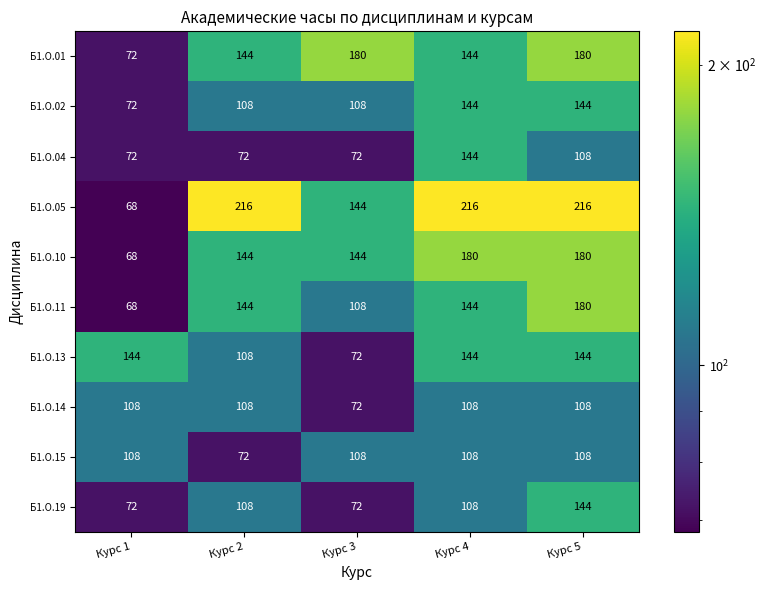

Is the value of Б1.О.05 at Курс 2 greater than the value of Б1.О.13 at Курс 3?

Yes